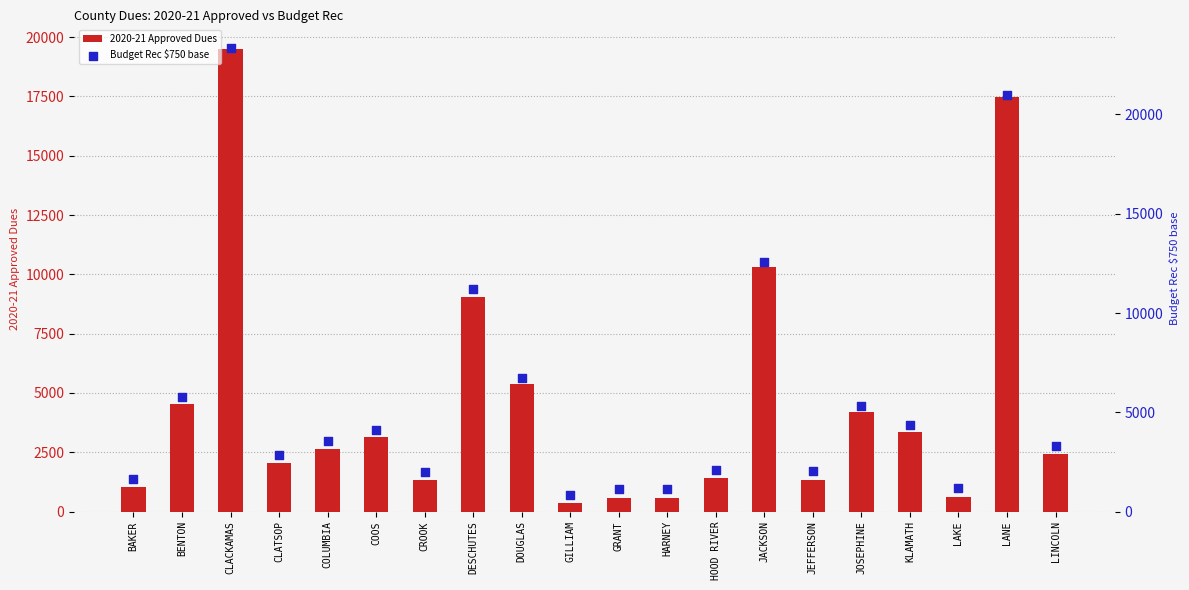

At how many categories does at least one series exceed 2621?

12